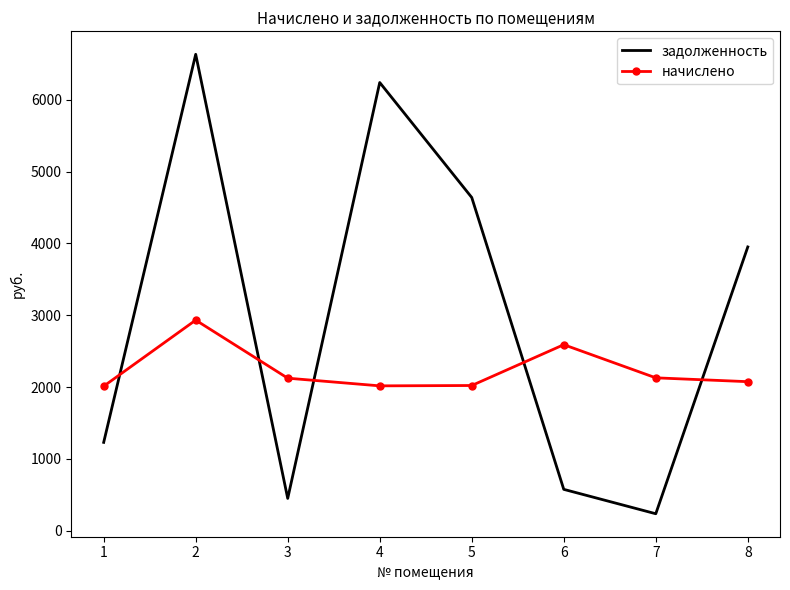

What is the maximum value for задолженность?

6634.3